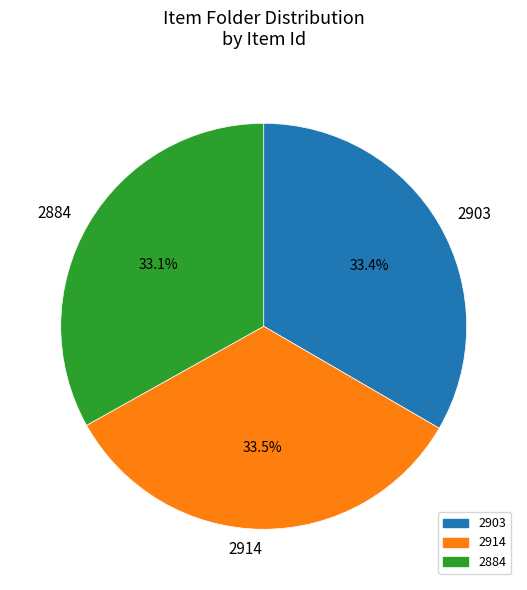

Combined, do 2914 and 2884 account for over 50%?

Yes